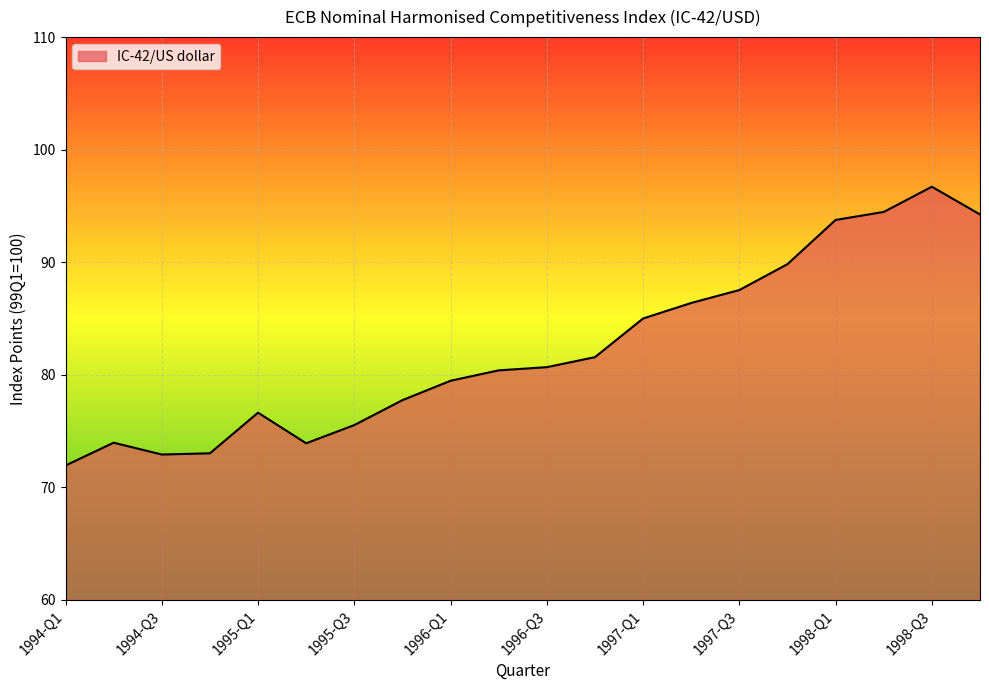

What is the difference between the maximum and minimum values?

24.8